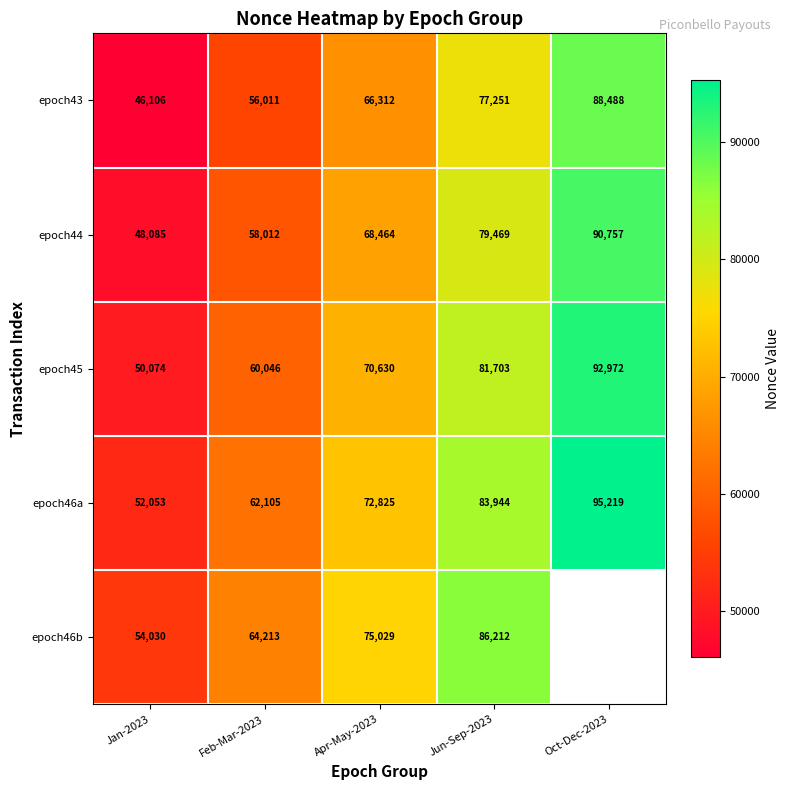

Rank the categories by epoch43 value from lowest to highest.

Jan-2023, Feb-Mar-2023, Apr-May-2023, Jun-Sep-2023, Oct-Dec-2023